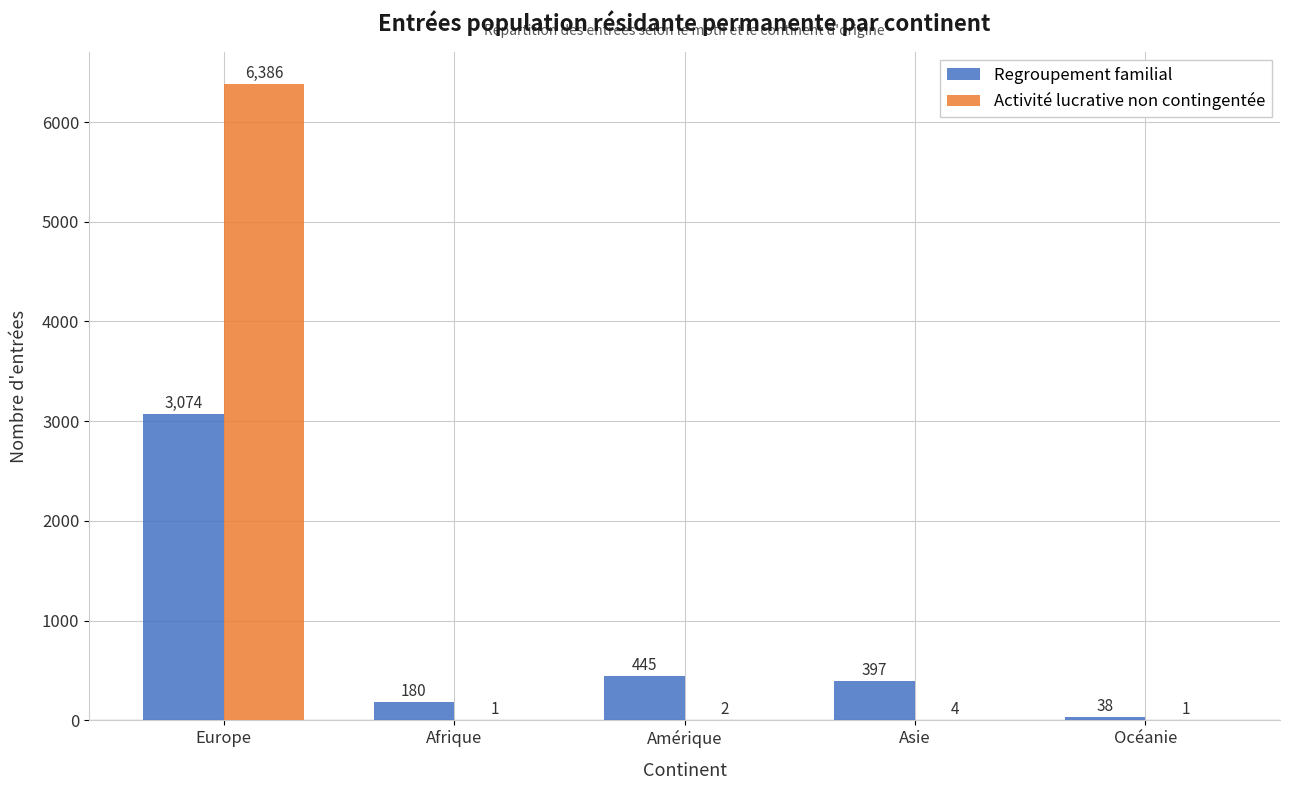

What is the sum of all Regroupement familial values?

4134